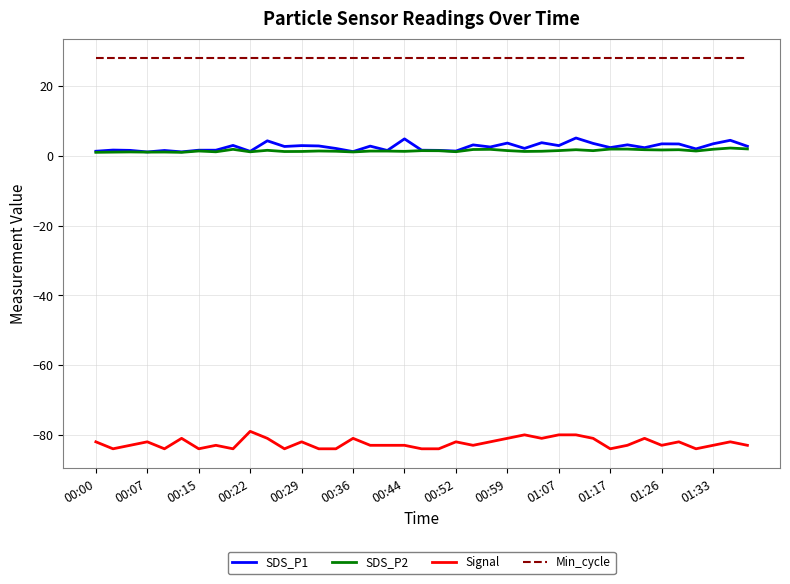

True or false: Signal and SDS_P1 intersect in this chart.

False